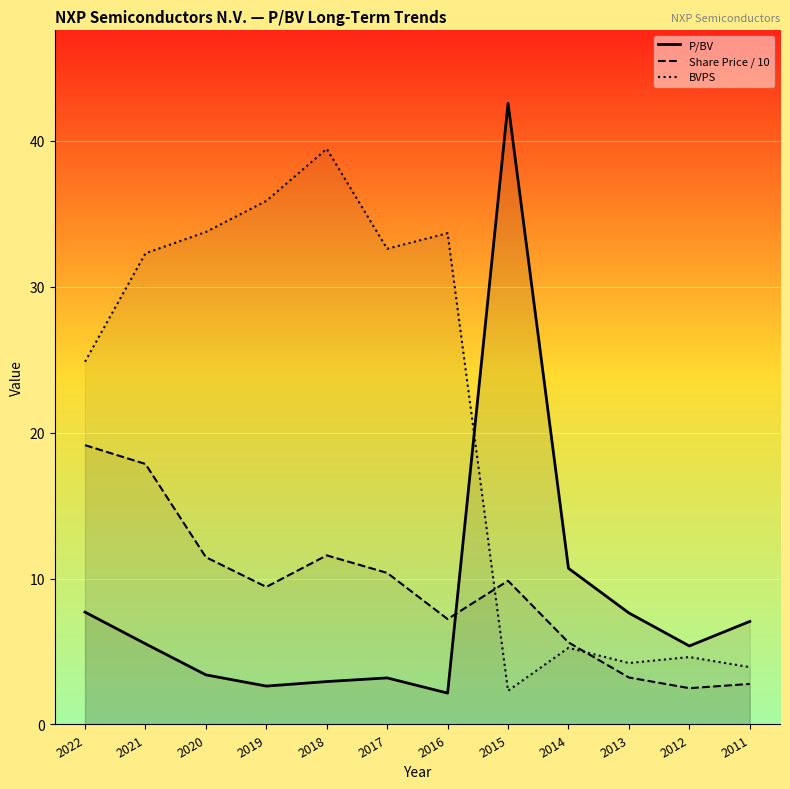

The value of BVPS at 2012 is 1.8. True or false?

False